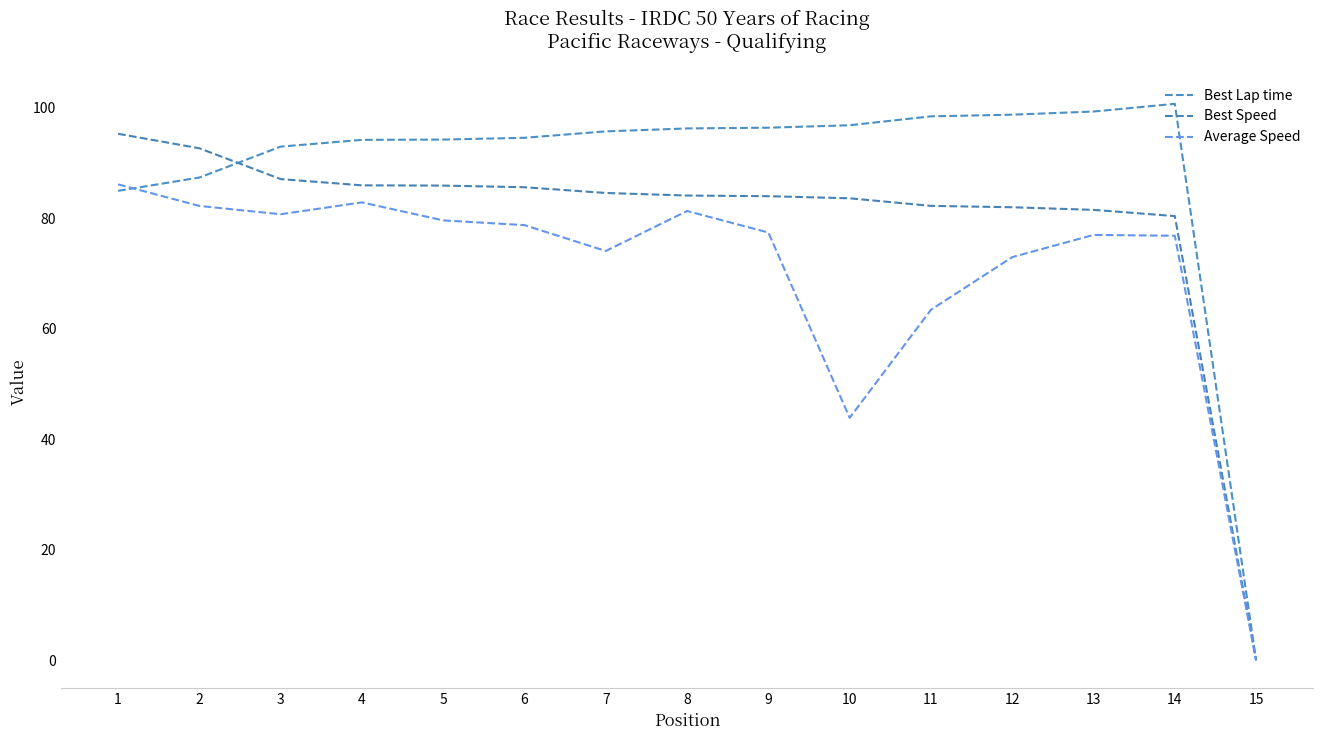

What is the difference between the Average Speed values at 1 and 13?

9.2